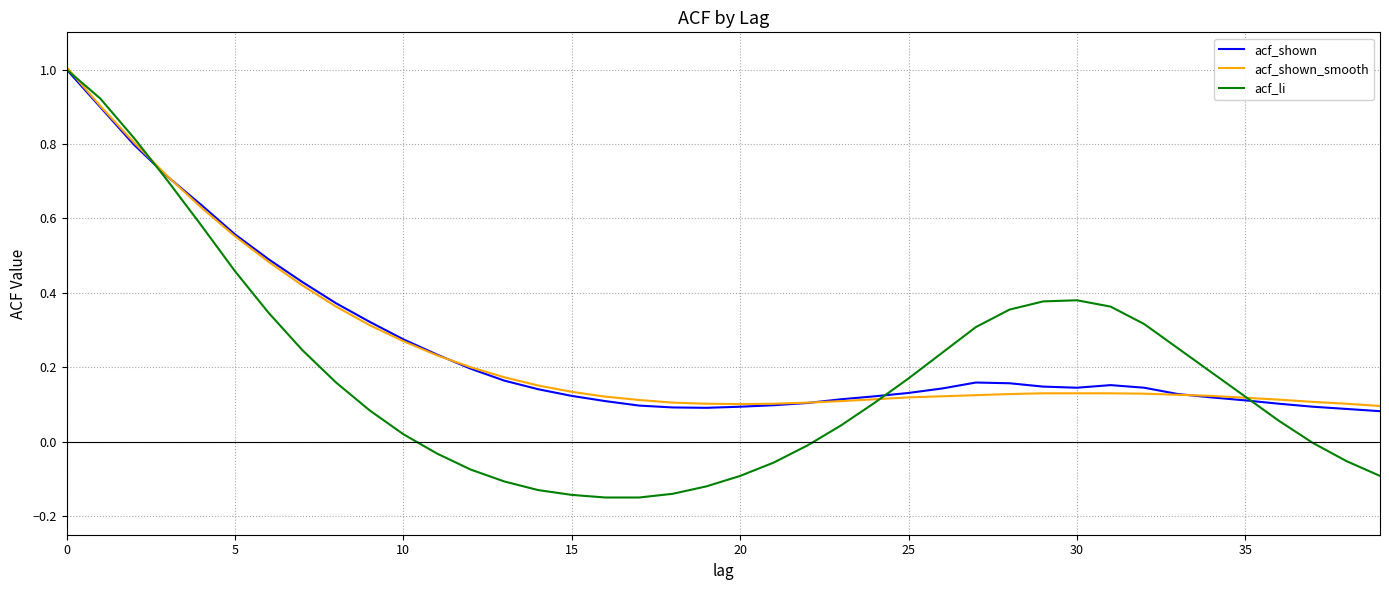

What are all the series names shown in the legend?

acf_shown, acf_shown_smooth, acf_li